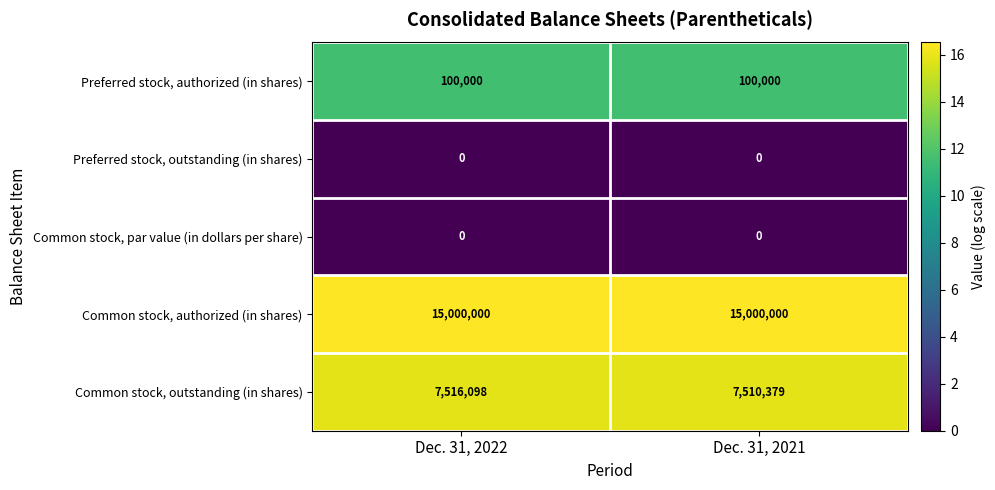

Reading left to right, transcribe all the data shown in this chart.

Preferred stock, authorized (in shares): 100000	100000
Preferred stock, outstanding (in shares): 0	0
Common stock, par value (in dollars per share): 0	0
Common stock, authorized (in shares): 15000000	15000000
Common stock, outstanding (in shares): 7516098	7510379